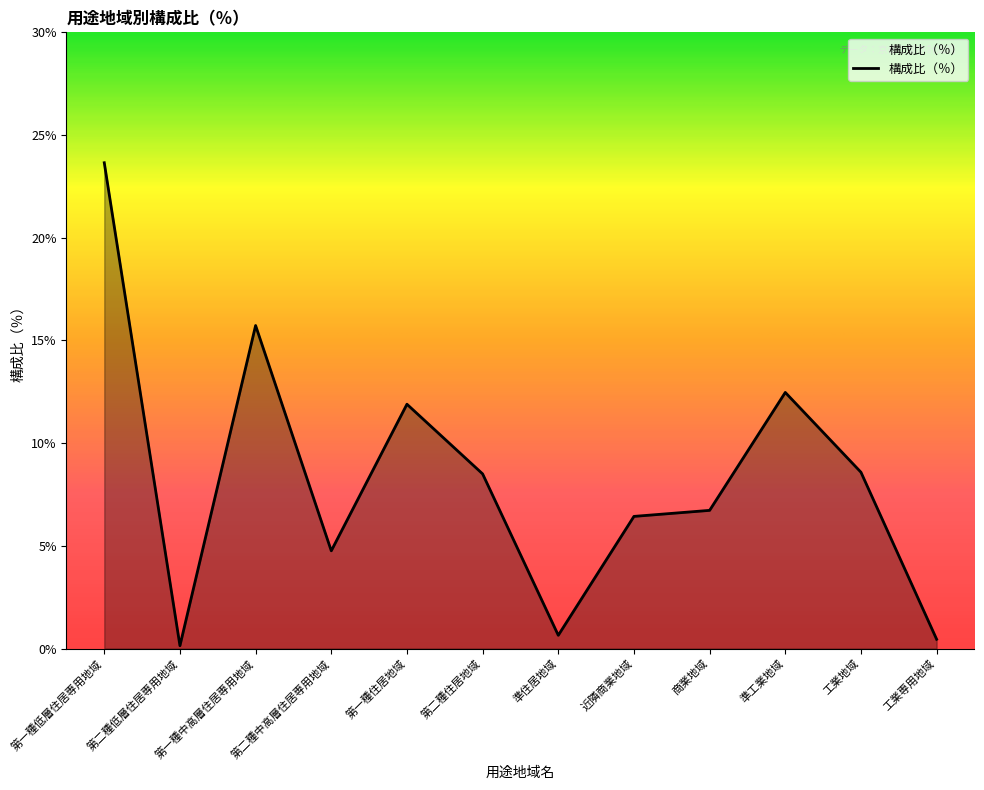

Which has a higher value, 第一種中高層住居専用地域 or 準工業地域?

第一種中高層住居専用地域